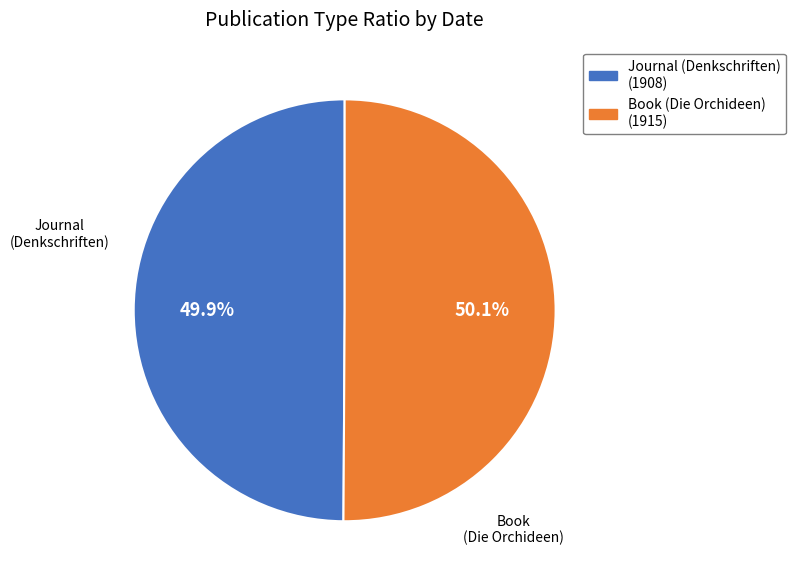

Approximately how many times larger is the value at Book (Die Orchideen) compared to Journal (Denkschriften)?

1.0